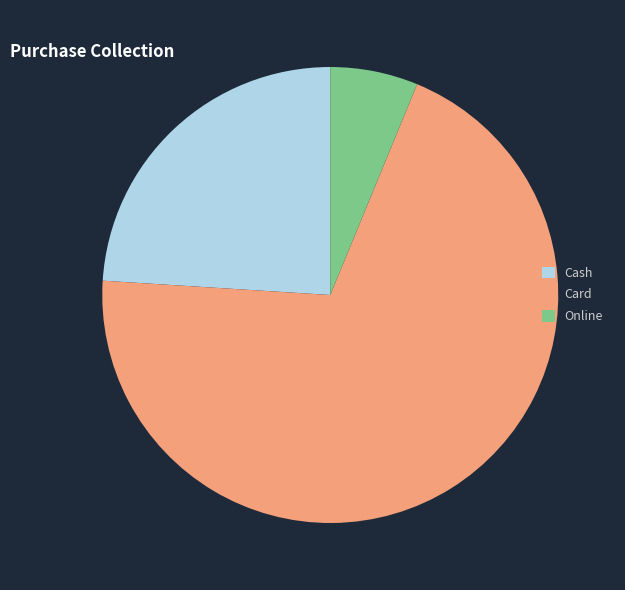

True or false: Card accounts for 70% of the total.

True